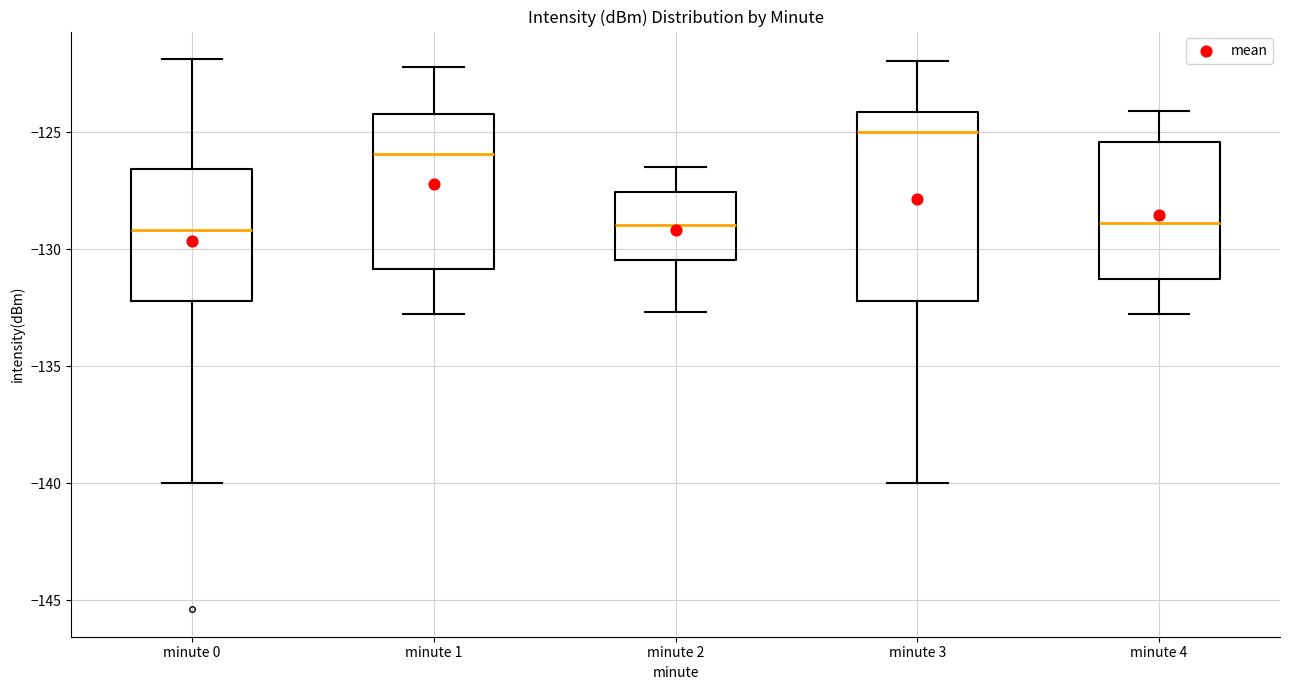

Reading left to right, read every box against the y-axis: the position of its median line, the range the box covers, and the ends of its whiskers. The values are not printed on the chart, so give them approximately, as read against the axis.

minute 0: median -129.0, box -132.0 to -126.5, whiskers -140.0 to -122.0
minute 1: median -126.0, box -131.0 to -124.0, whiskers -132.5 to -122.0
minute 2: median -129.0, box -130.5 to -127.5, whiskers -132.5 to -126.5
minute 3: median -125.0, box -132.0 to -124.0, whiskers -140.0 to -122.0
minute 4: median -129.0, box -131.5 to -125.5, whiskers -132.5 to -124.0